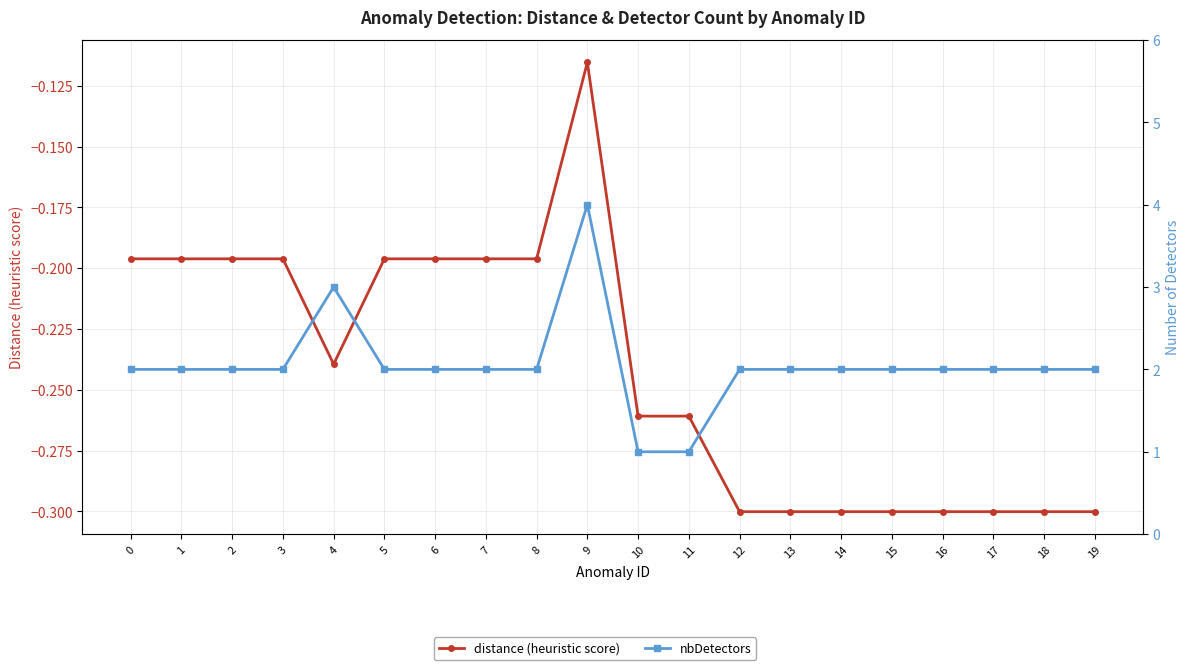

What is the smallest value displayed?

-0.3